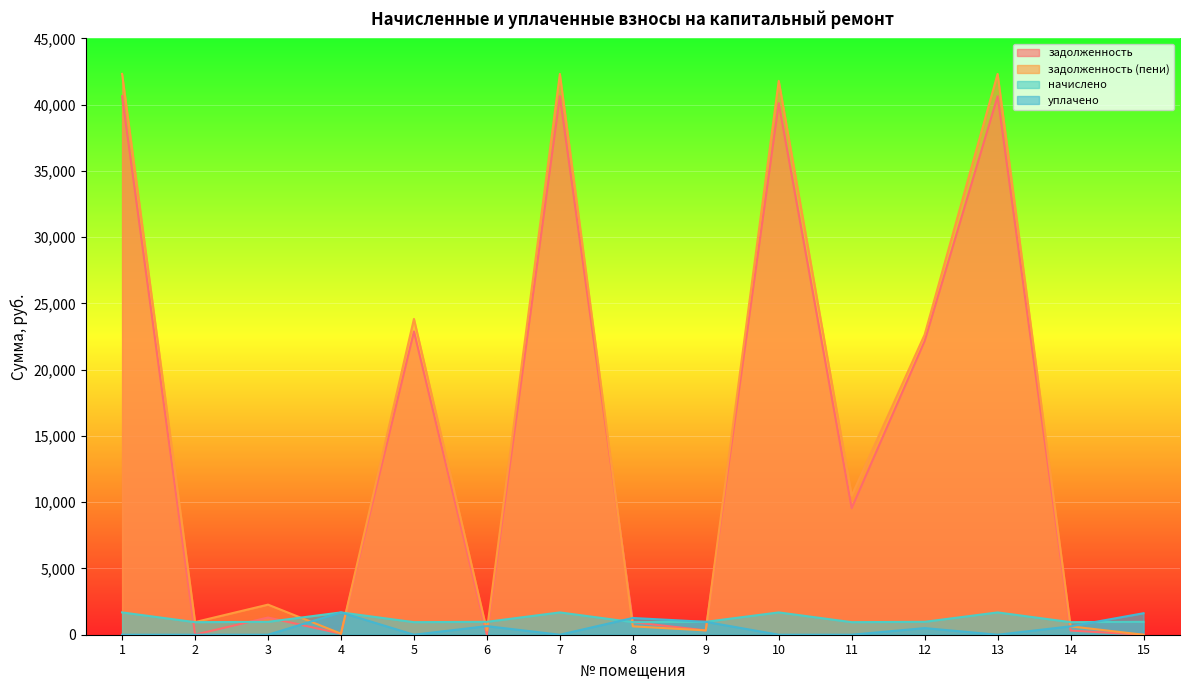

True or false: начислено and задолженность cross at least once.

True